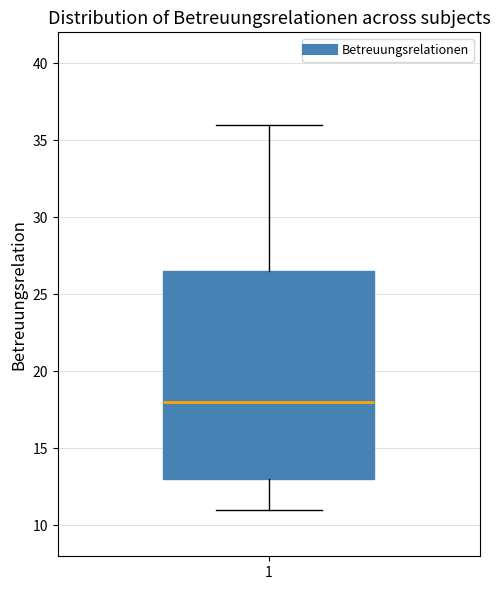

Read this box plot against the y-axis: the position of the median line, the range covered by the box, and the ends of both whiskers. The values are not printed on the chart, so give them approximately, as read against the axis.

median 18.0, box 13.0 to 26.5, whiskers 11.0 to 36.0